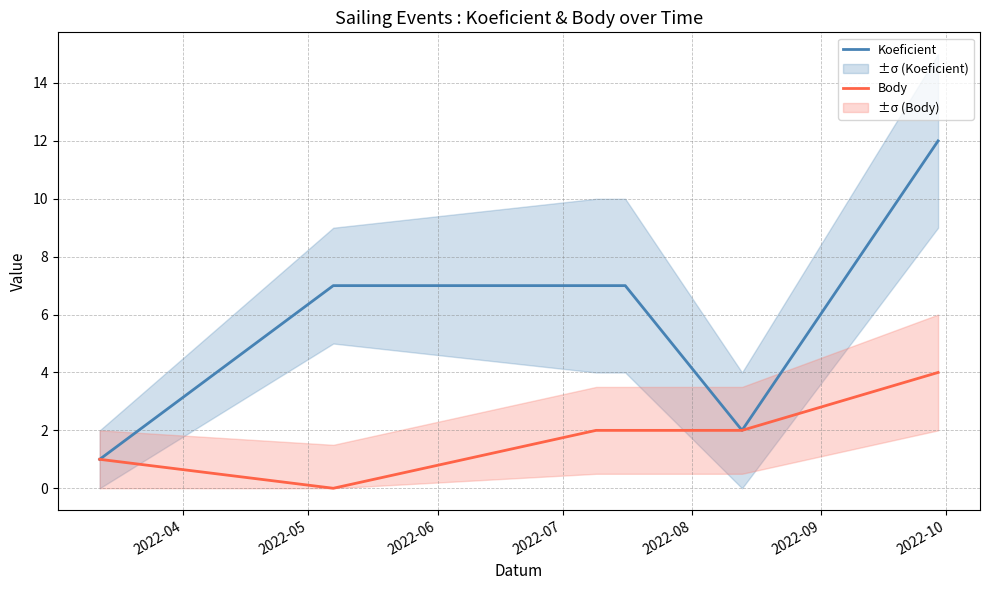

True or false: Koeficient and Body cross at least once.

False